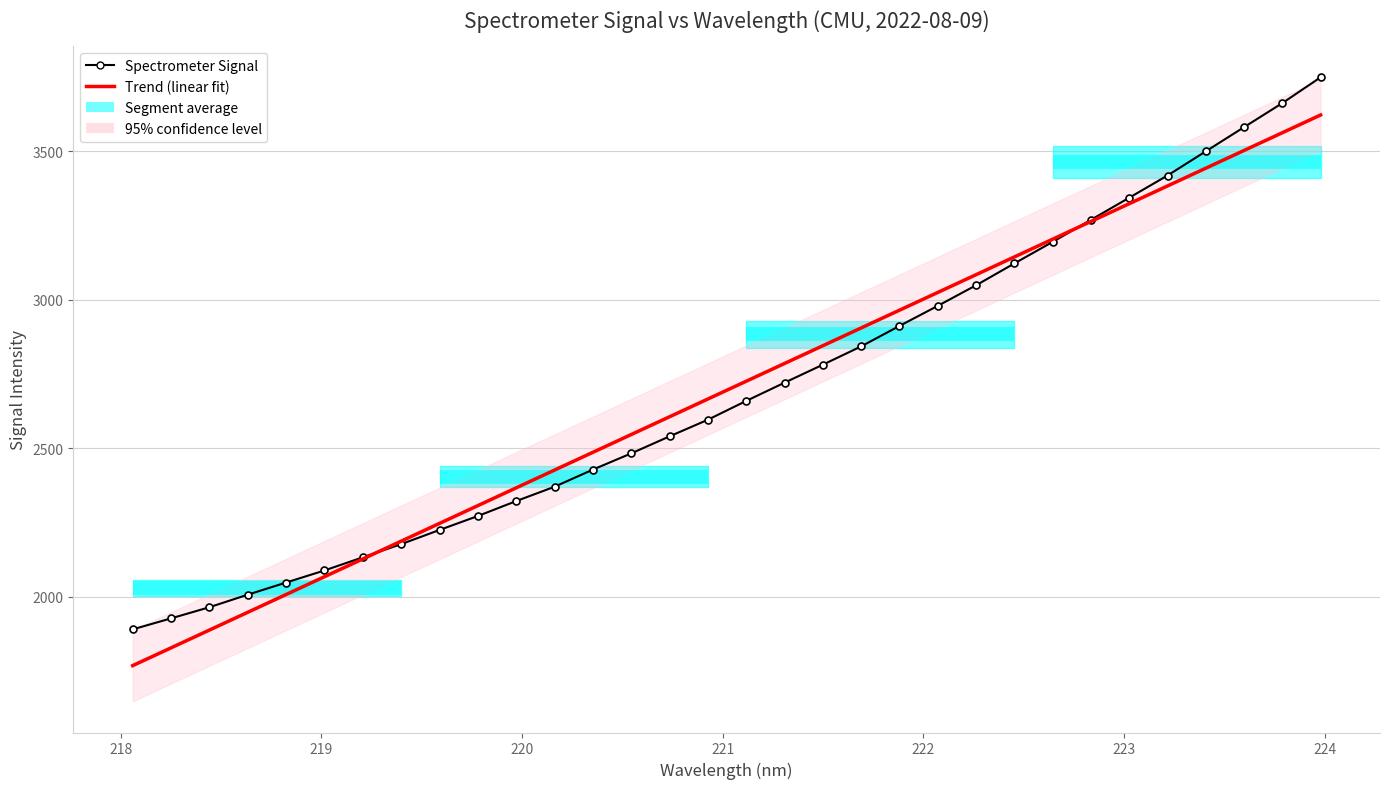

How many values in the Spectrometer Signal series exceed 2659?

16